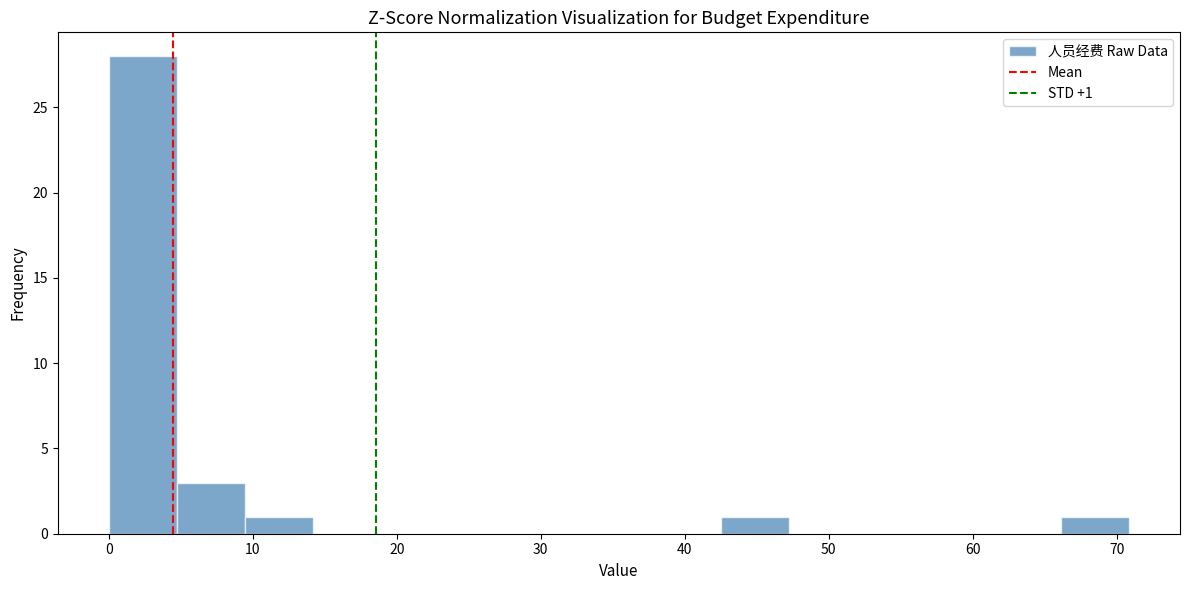

Over which range of the x-axis is the bar tallest?

0 to 5